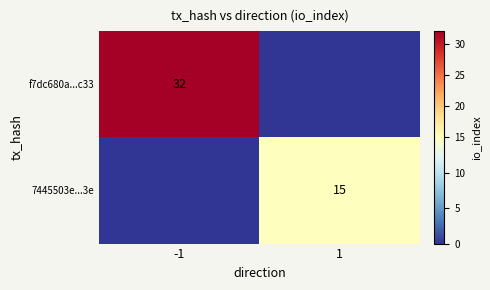

How many data points does each series have?

2